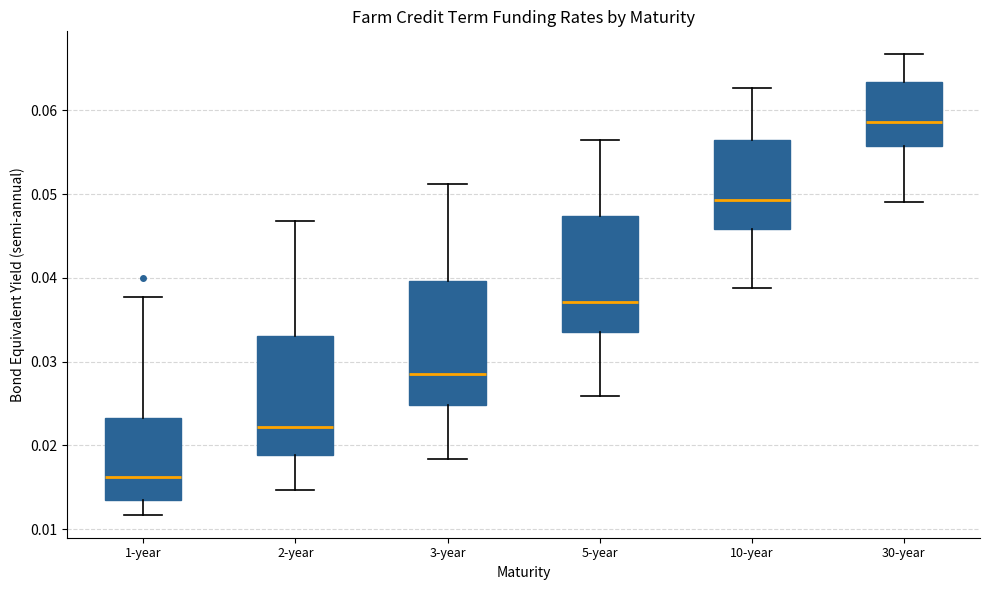

Where does the lower whisker of the box for 2-year end on the y-axis? The values are not printed on the chart, so give them approximately, as read against the axis.

0.015